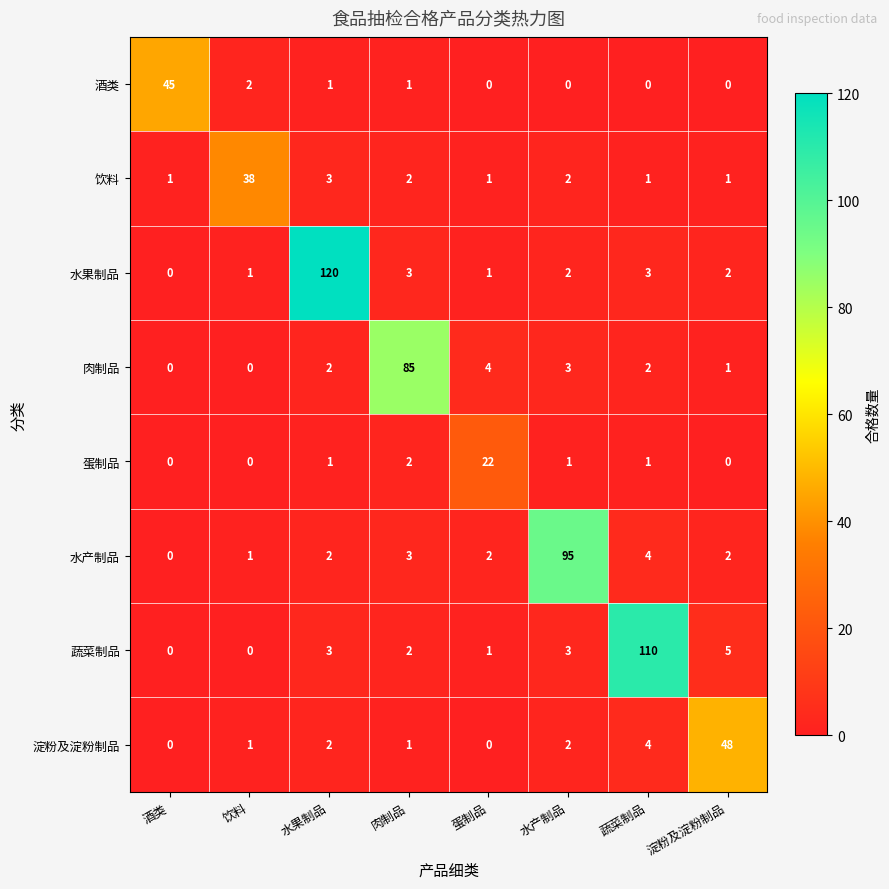

List the series in order of their peak value, highest first.

水果制品, 蔬菜制品, 水产制品, 肉制品, 淀粉及淀粉制品, 酒类, 饮料, 蛋制品